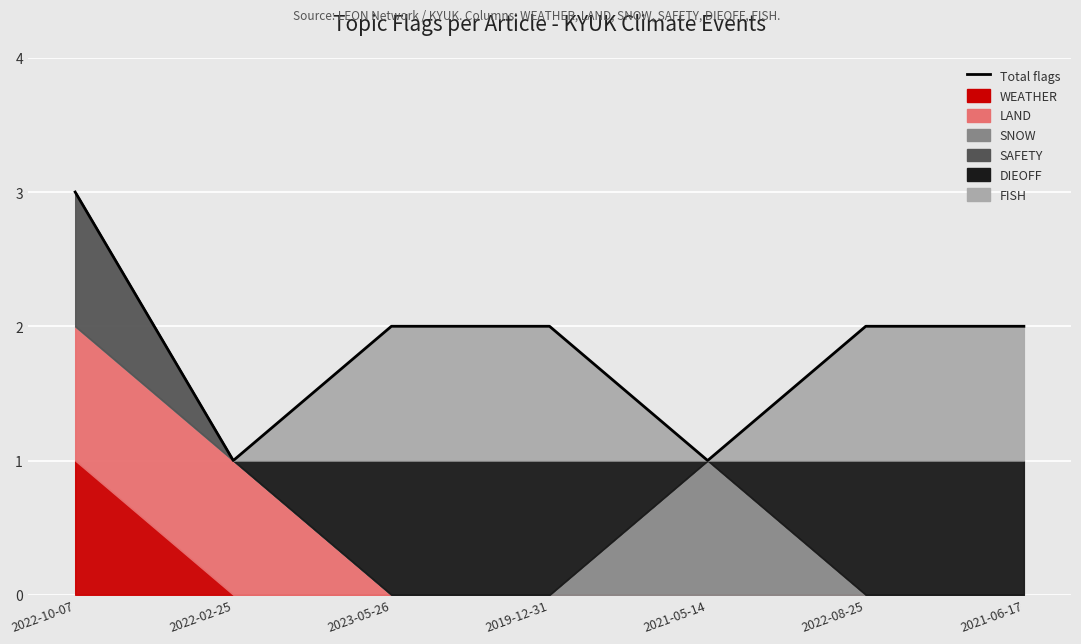

True or false: the data shows 2 at 2021-05-14.

False